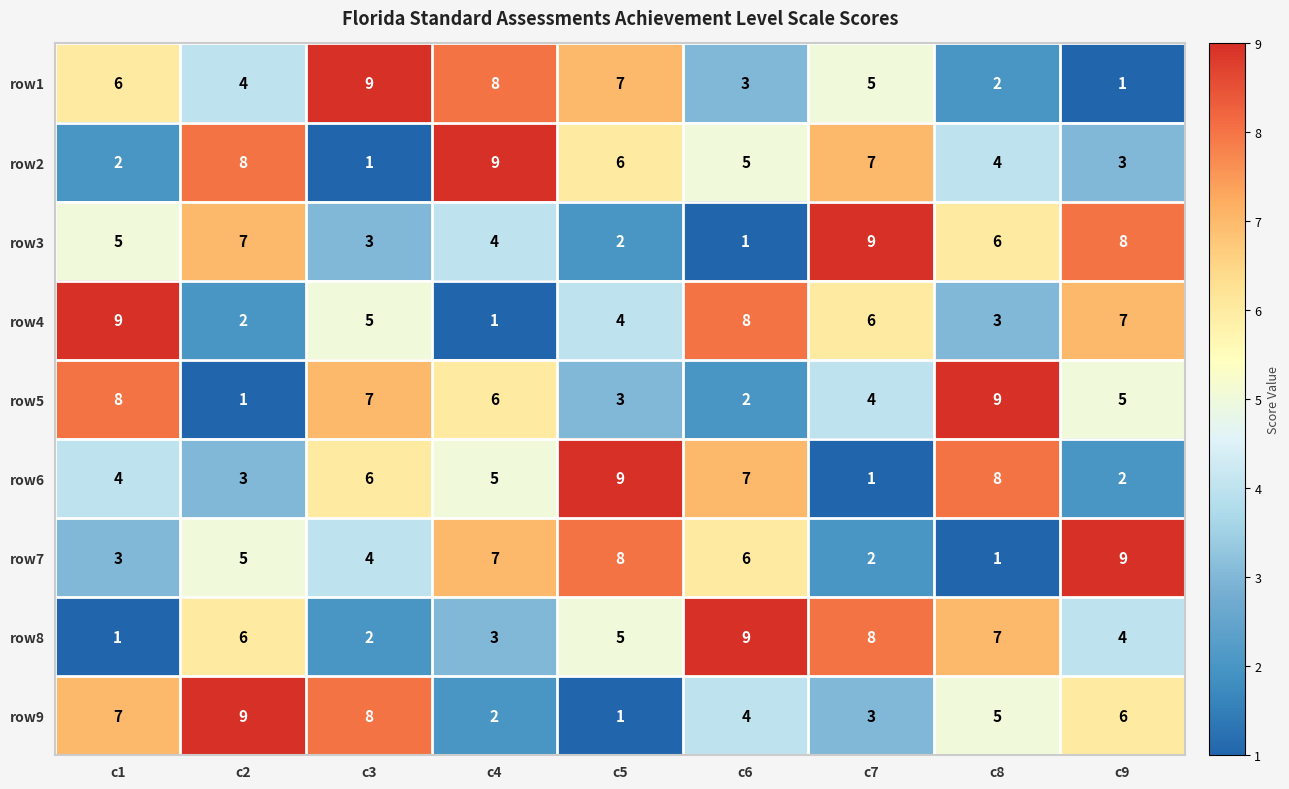

Rank the categories by row6 value from highest to lowest.

c5, c8, c6, c3, c4, c1, c2, c9, c7